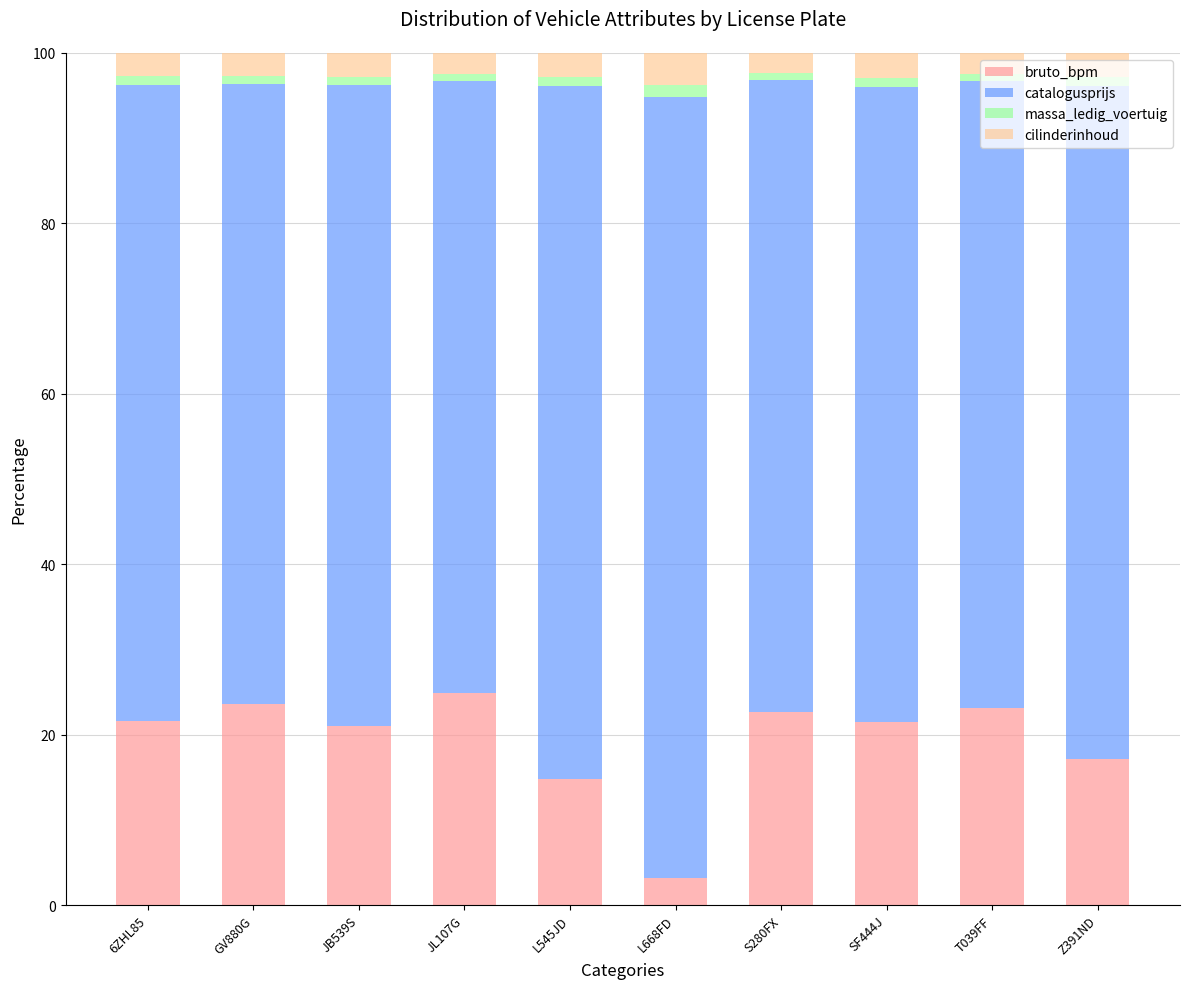

What is the highest value of the bruto_bpm series?

24.9